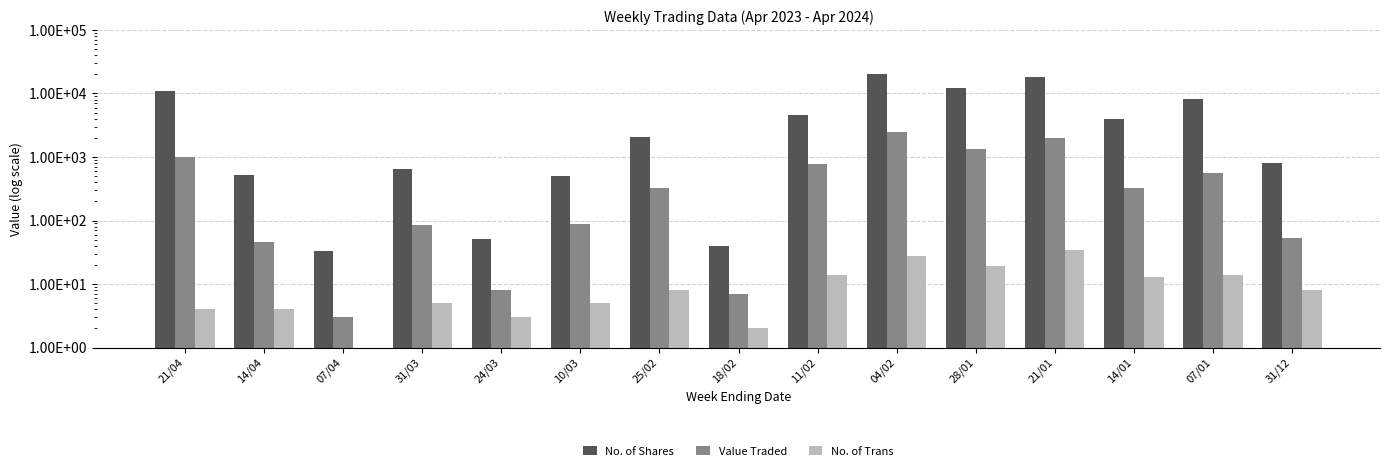

What position from the left is 14/01?

13